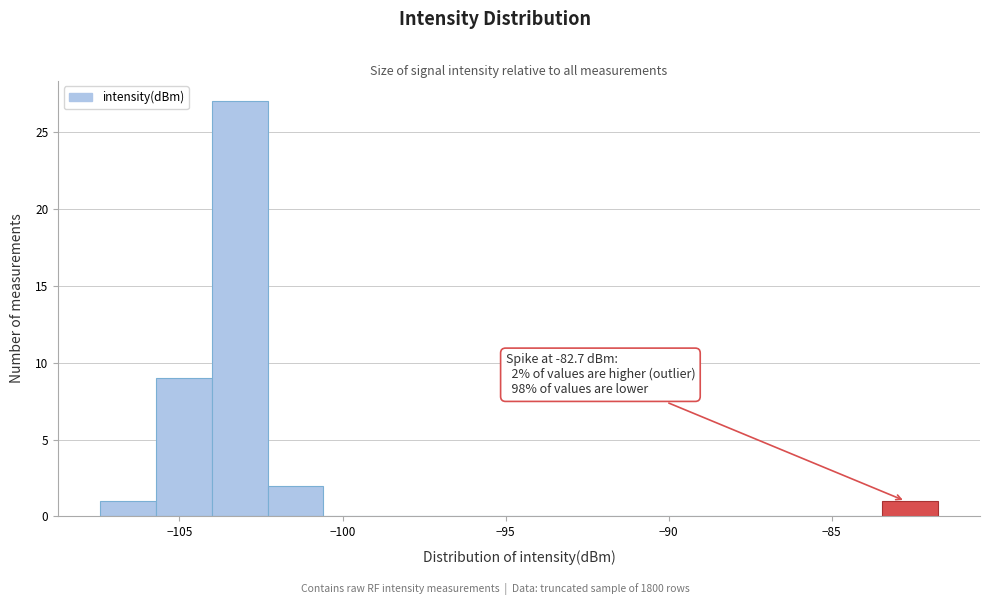

Around what value on the x-axis is the tallest bar? Give the approximate position of its centre, as read against the axis.

-103.0